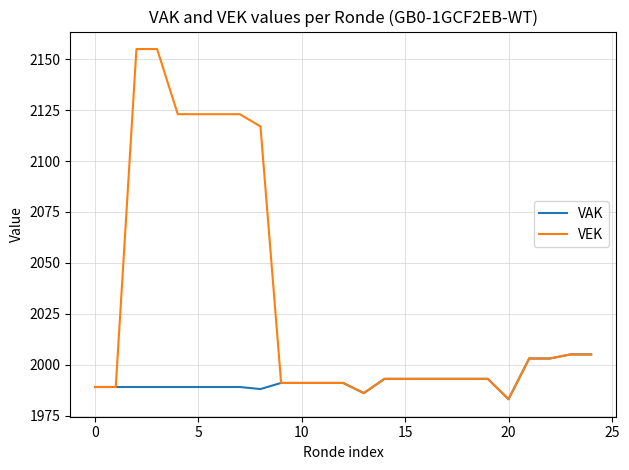

How many lines are shown in the chart?

2